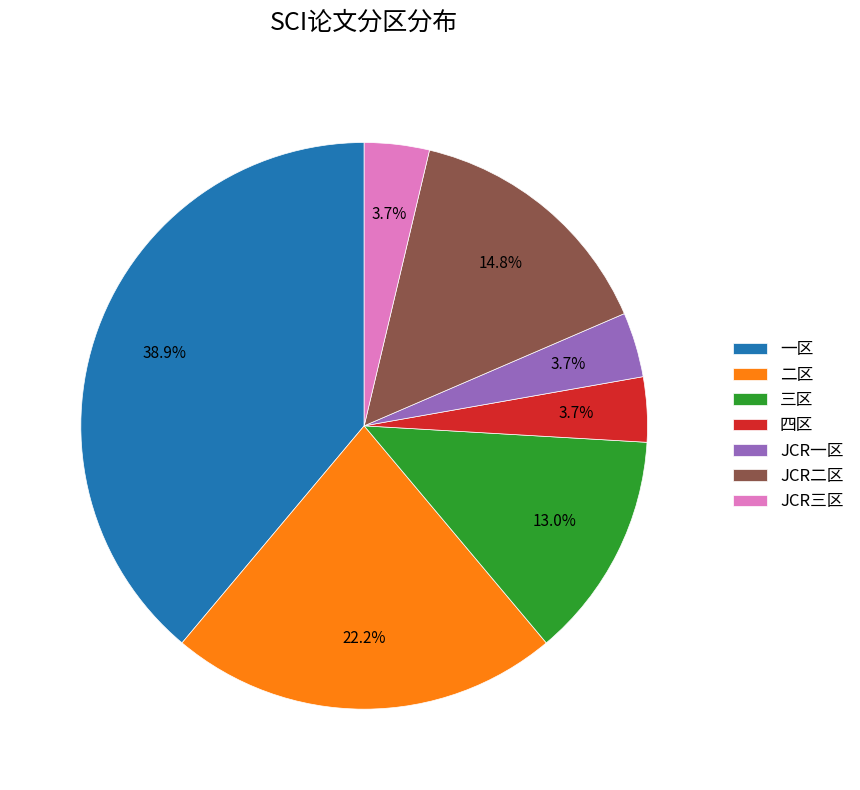

Is it true that 三区 is 24% of the pie?

False